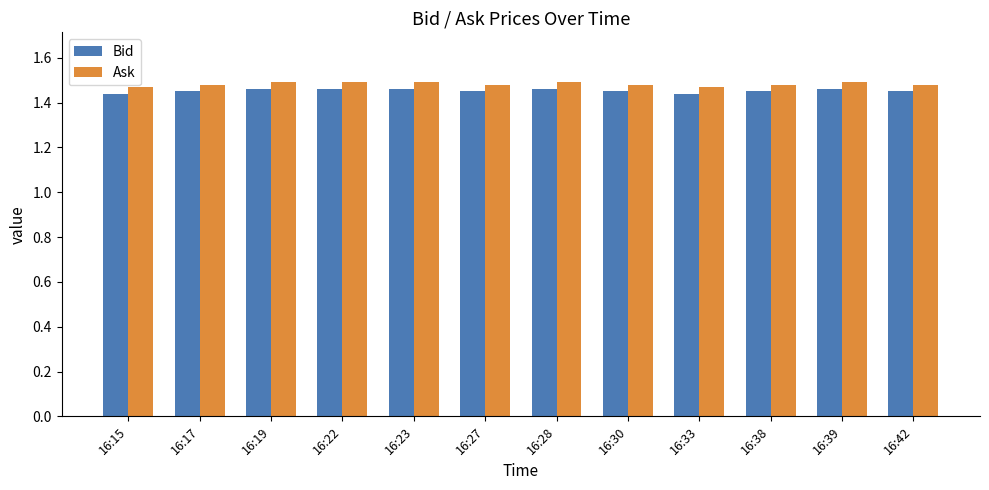

What is the sum of the Ask values at 16:17 and 16:42?

3.0